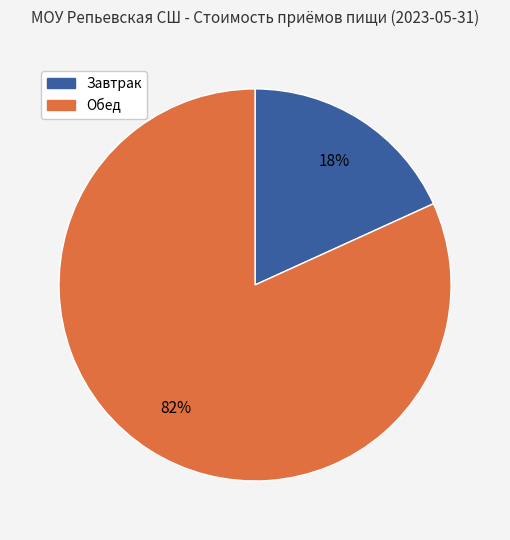

Is there any slice that represents more than half of the pie?

Yes